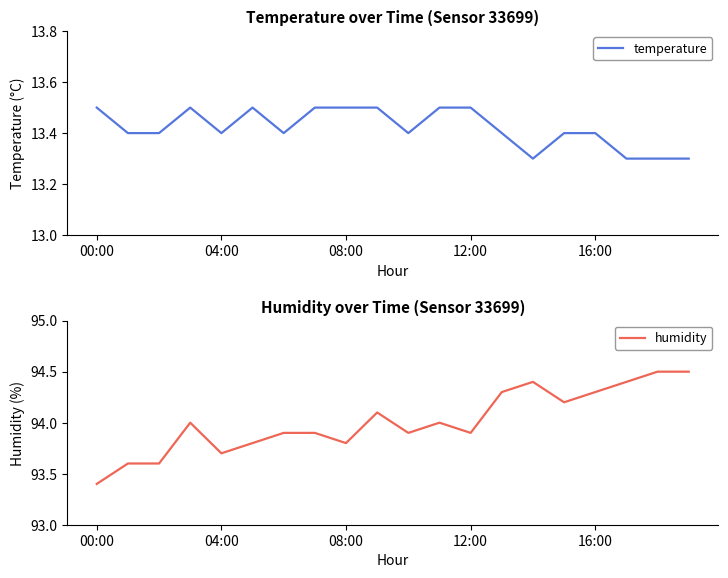

True or false: humidity and temperature intersect in this chart.

False